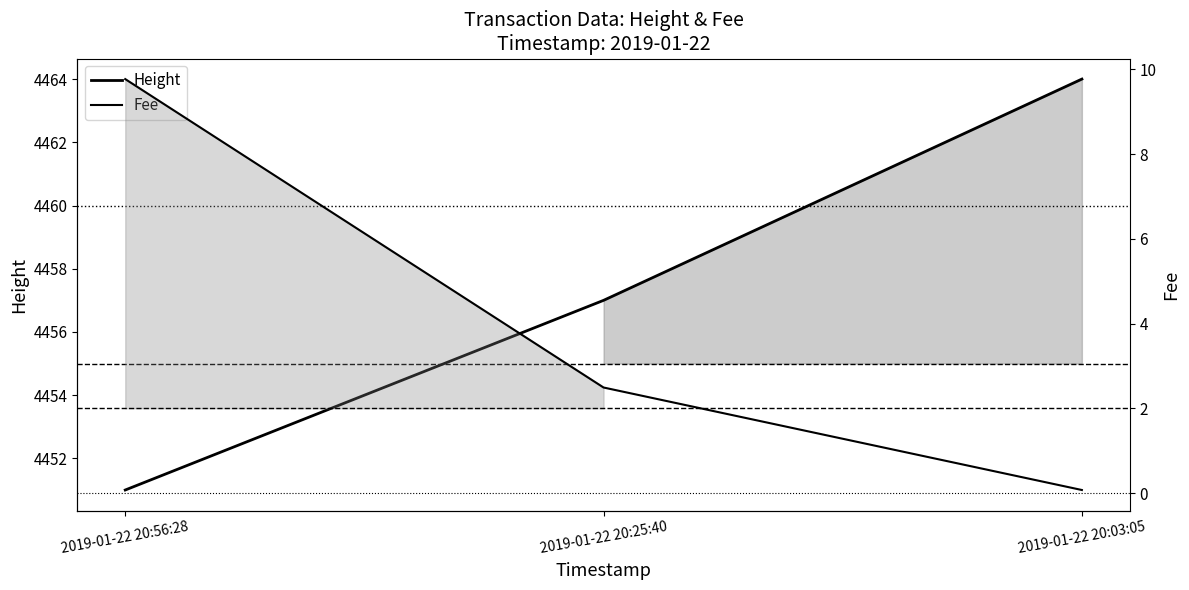

At 2019-01-22 20:56:28, list the series in order from smallest to largest.

Fee, Height